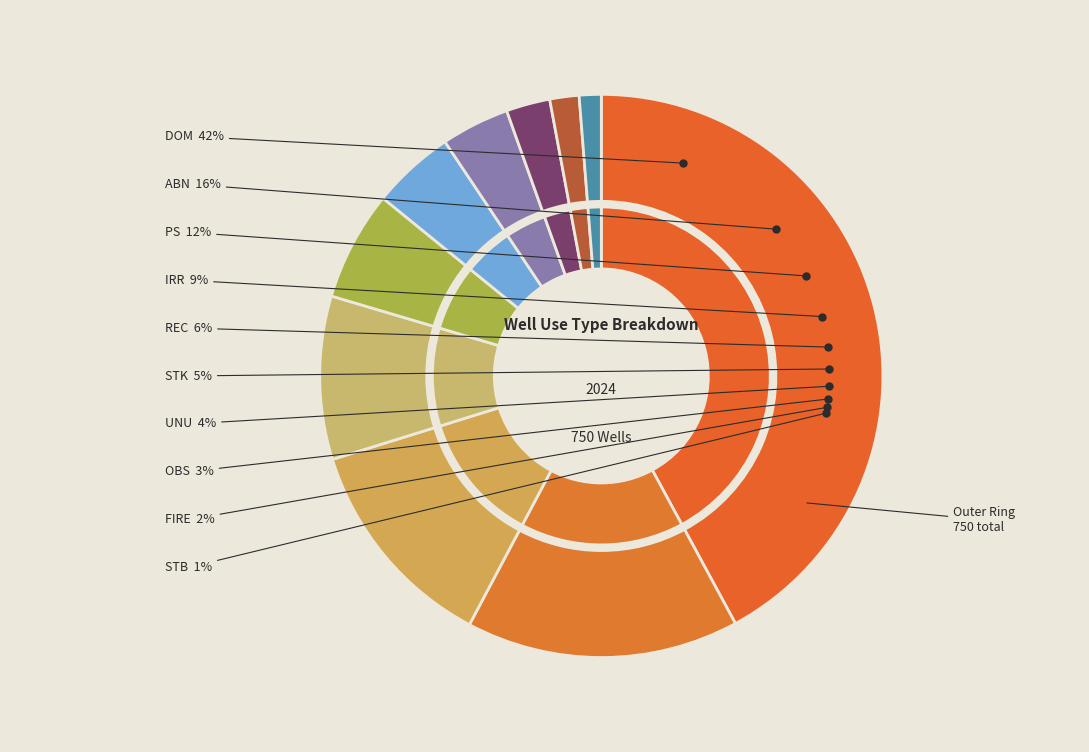

To the nearest percent, what portion does IRR represent?

9%